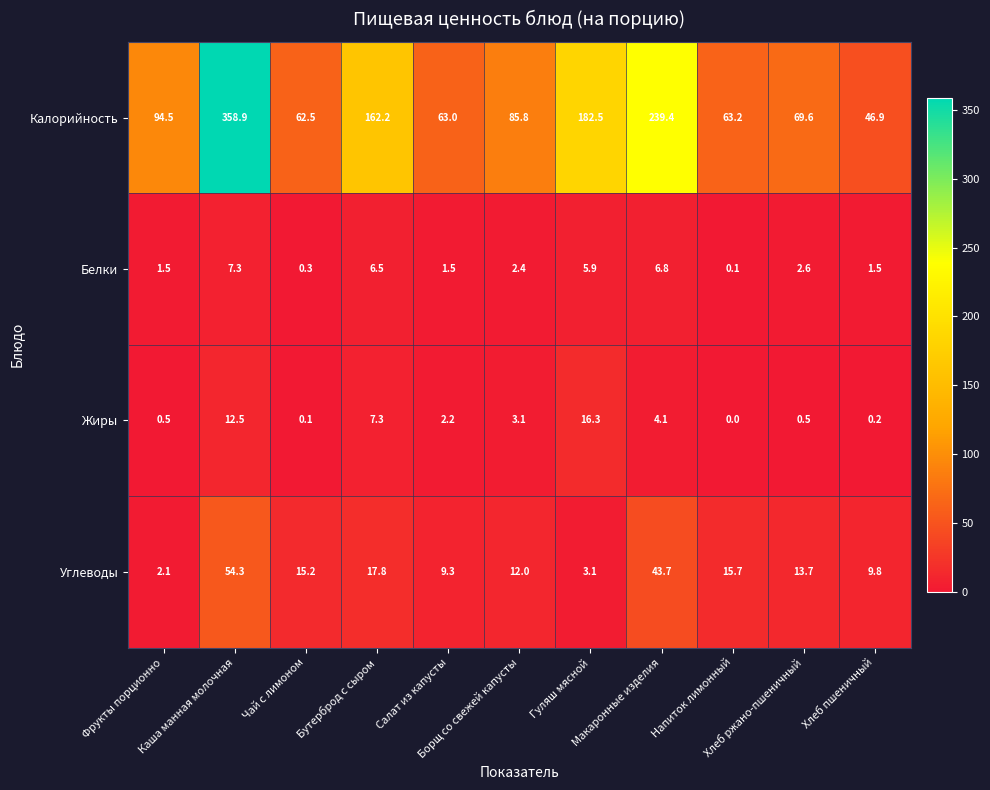

Which series has the largest range (max minus min)?

Калорийность